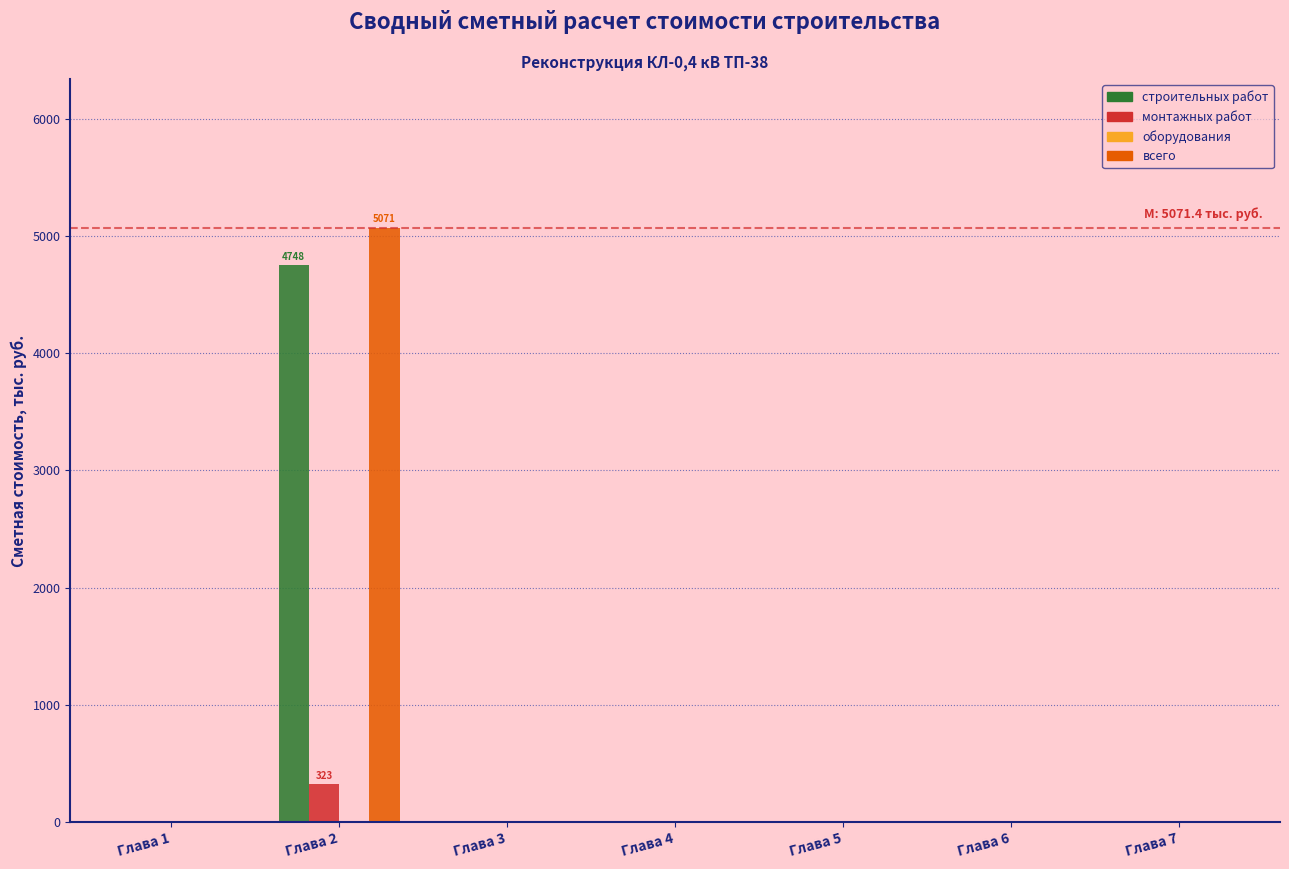

Reading left to right, list all the values displayed in this chart.

строительных работ: Глава 1=0.0	Глава 2=4748.1	Глава 3=0.0	Глава 4=0.0	Глава 5=0.0	Глава 6=0.0	Глава 7=0.0
монтажных работ: Глава 1=0.0	Глава 2=323.4	Глава 3=0.0	Глава 4=0.0	Глава 5=0.0	Глава 6=0.0	Глава 7=0.0
всего: Глава 1=0.0	Глава 2=5071.4	Глава 3=0.0	Глава 4=0.0	Глава 5=0.0	Глава 6=0.0	Глава 7=0.0